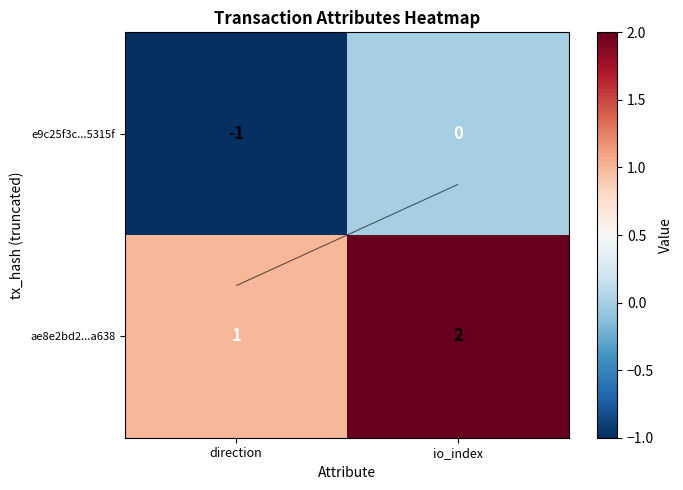

At which label does ae8e2bd2...a638 reach its minimum?

direction